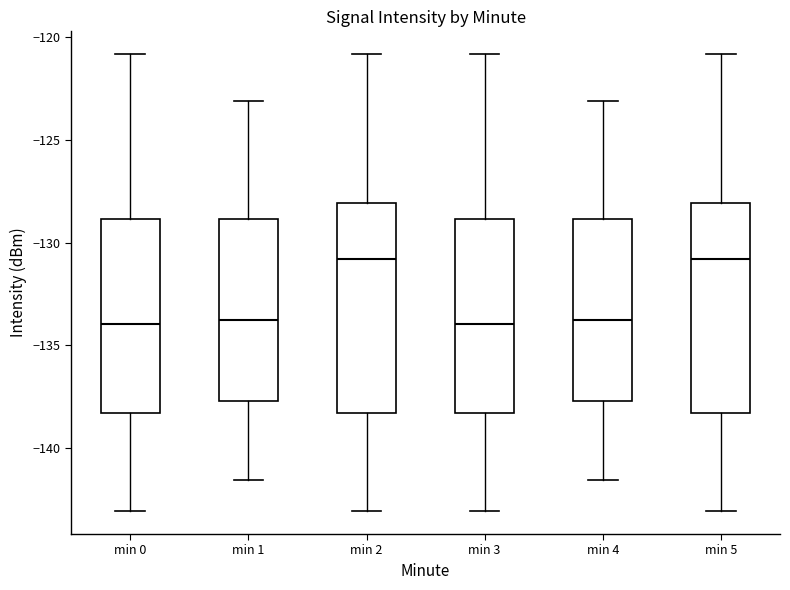

Reading left to right, read every box against the y-axis: the position of its median line, the range the box covers, and the ends of its whiskers. The values are not printed on the chart, so give them approximately, as read against the axis.

min 0: median -134.0, box -138.5 to -129.0, whiskers -143.0 to -121.0
min 1: median -134.0, box -137.5 to -129.0, whiskers -141.5 to -123.0
min 2: median -131.0, box -138.5 to -128.0, whiskers -143.0 to -121.0
min 3: median -134.0, box -138.5 to -129.0, whiskers -143.0 to -121.0
min 4: median -134.0, box -137.5 to -129.0, whiskers -141.5 to -123.0
min 5: median -131.0, box -138.5 to -128.0, whiskers -143.0 to -121.0